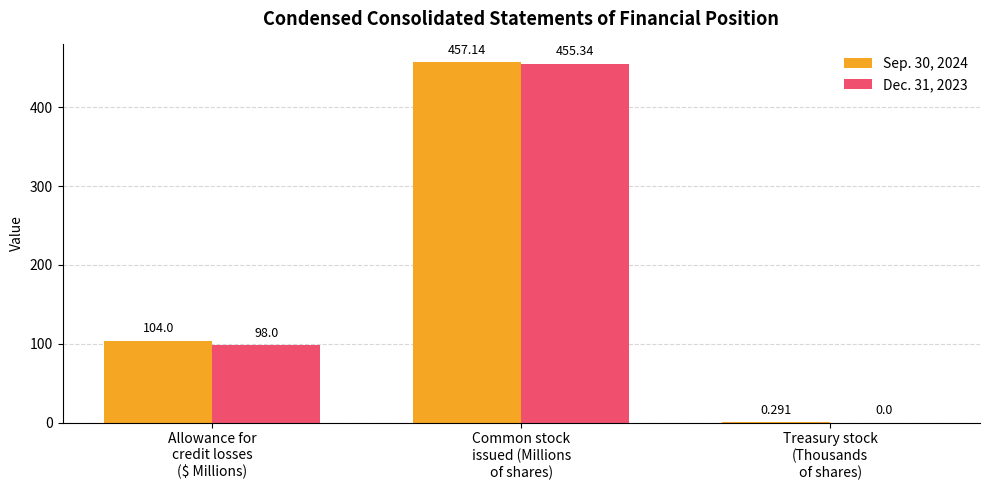

How many groups of bars are there?

3